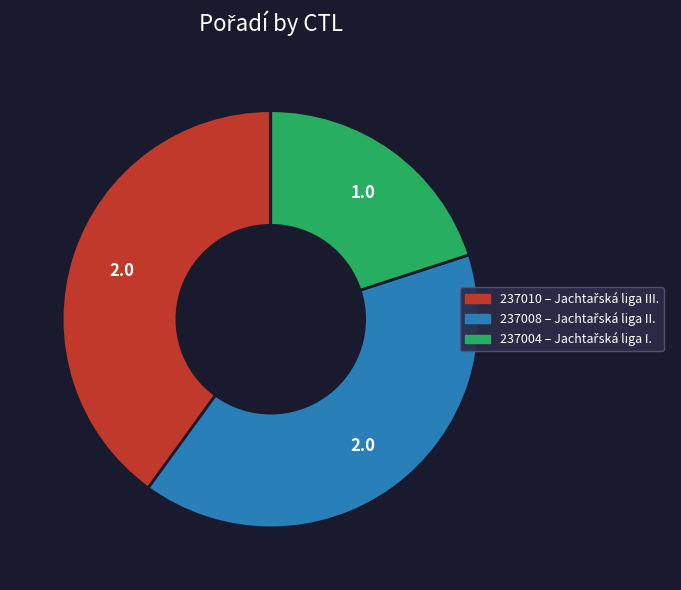

What is the smallest slice in the pie chart?

237004